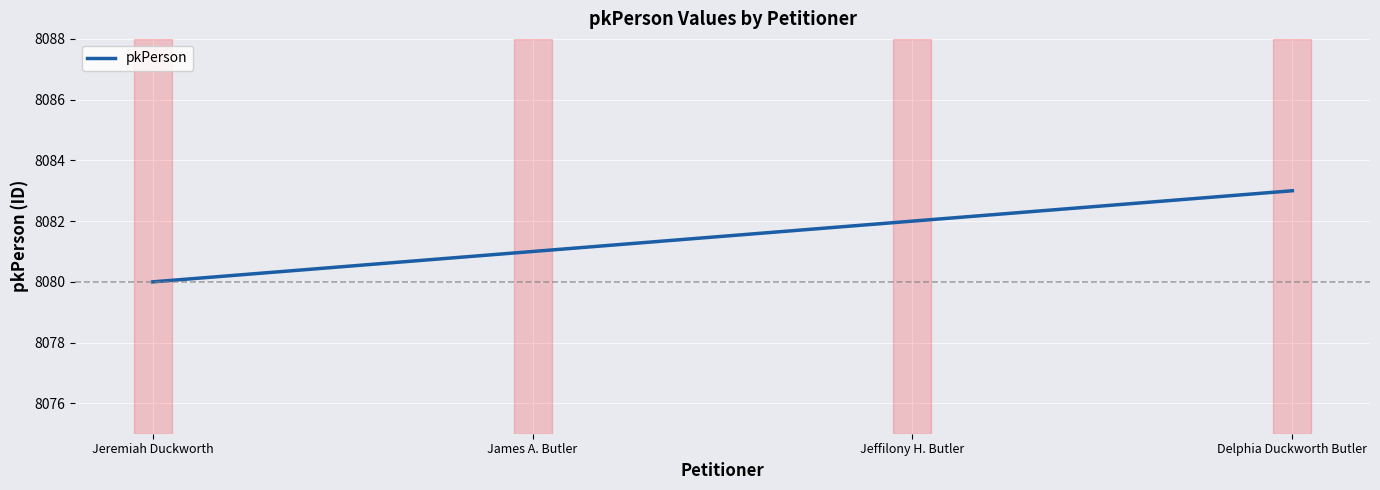

What is the minimum value shown in the chart?

8080